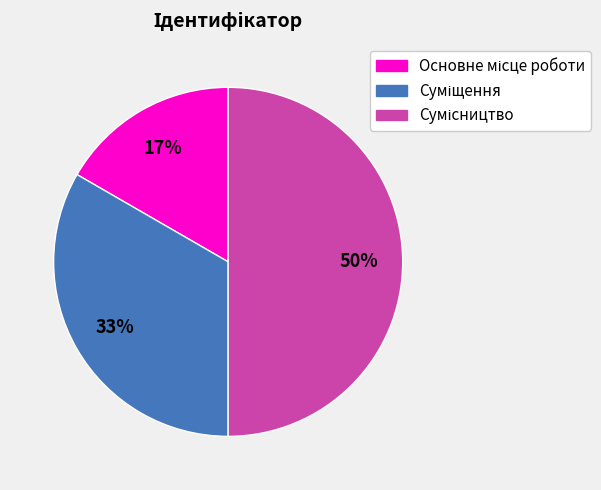

To the nearest percent, what is the average slice percentage?

33%